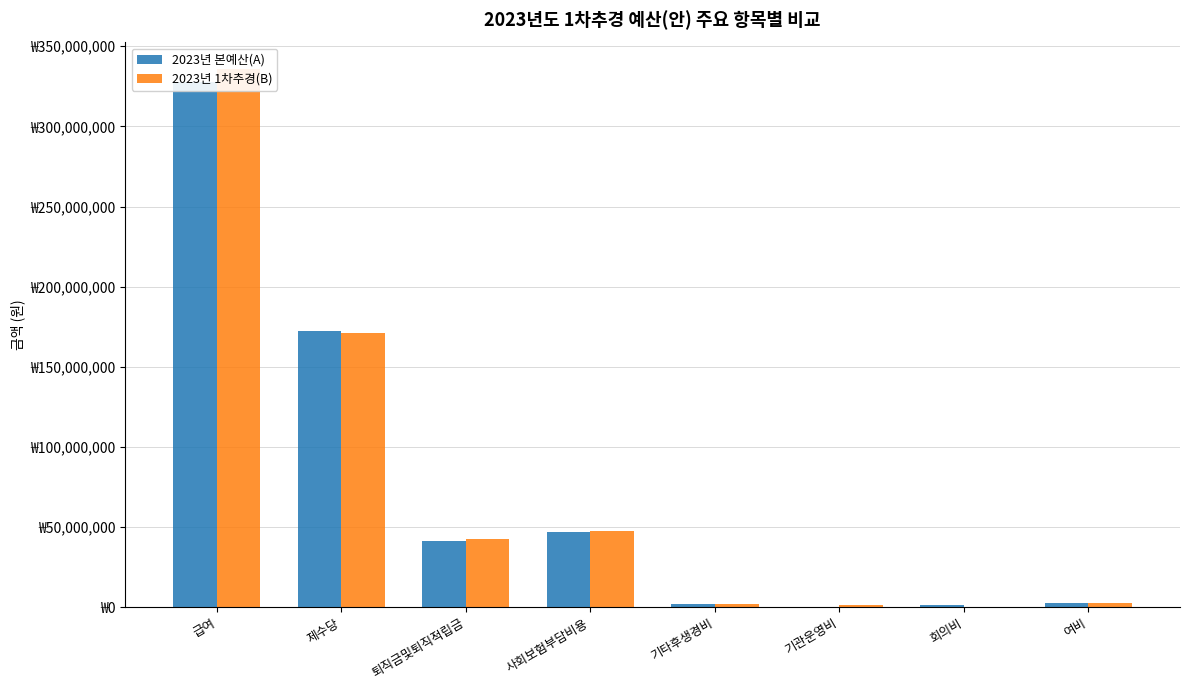

How many data points in 2023년 본예산(A) are above 41650440?

3